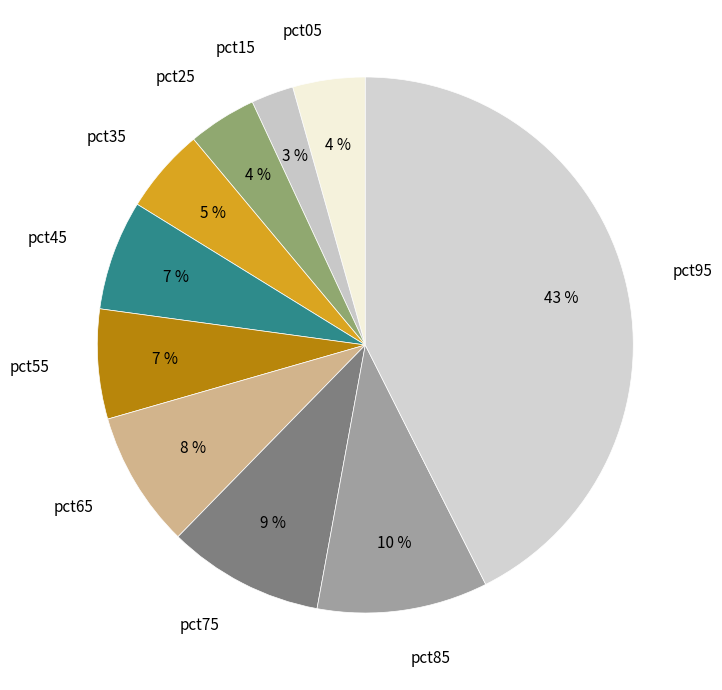

True or false: pct05 accounts for 4% of the total.

True